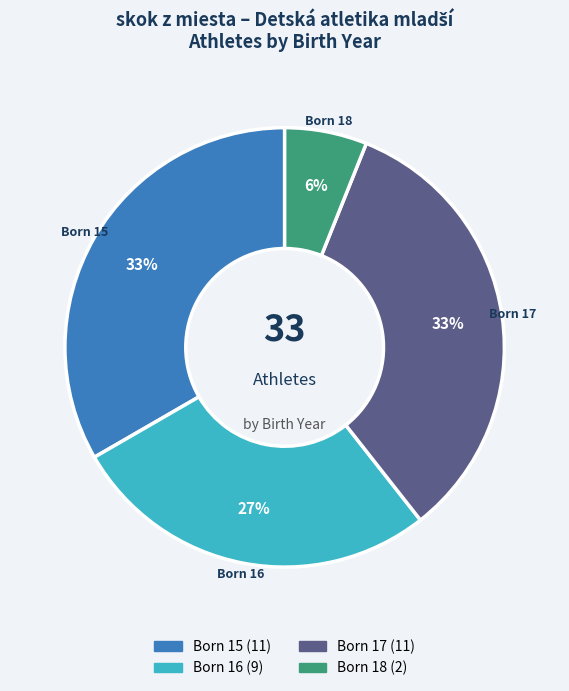

Is there a majority slice in this chart?

No